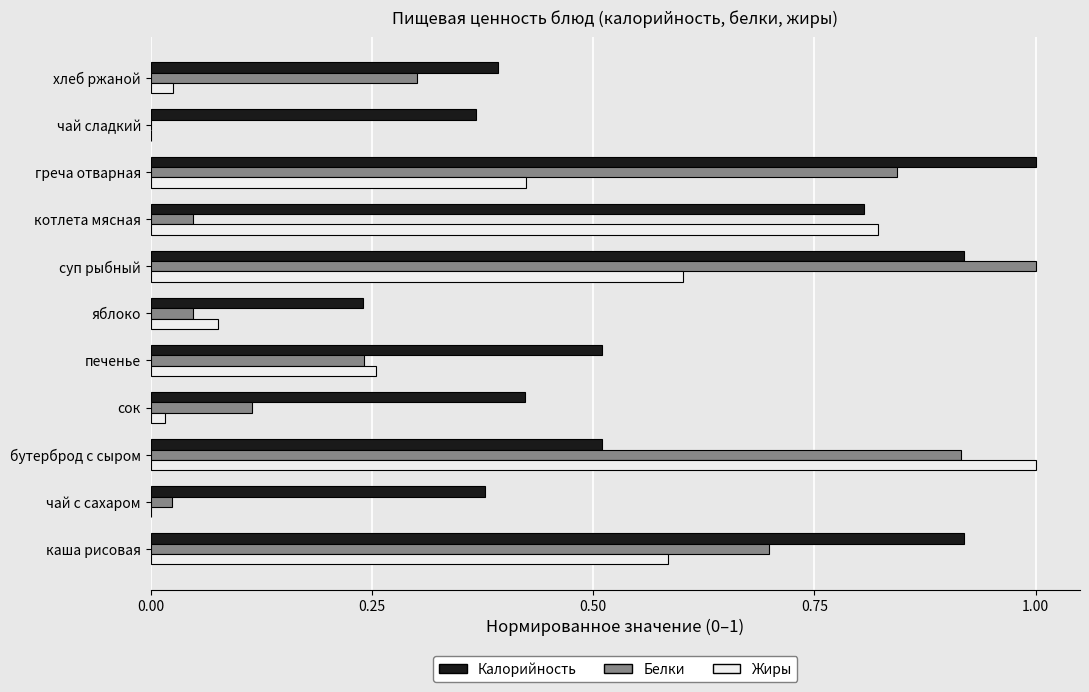

What are all the series names shown in the legend?

Калорийность, Белки, Жиры